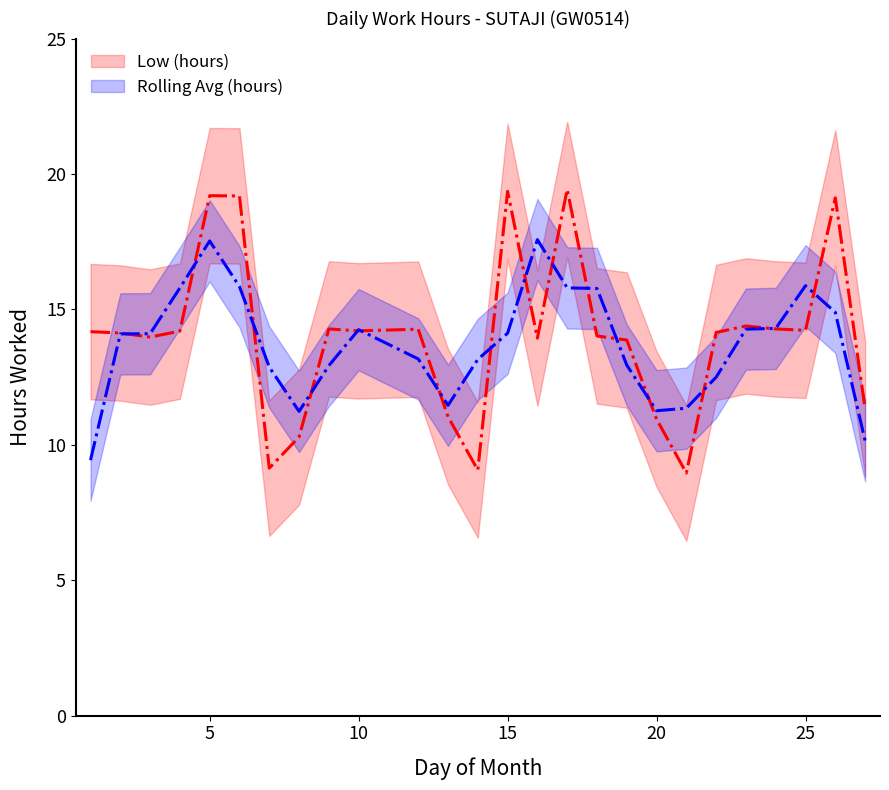

Which has a higher value, 10 or 23?

23